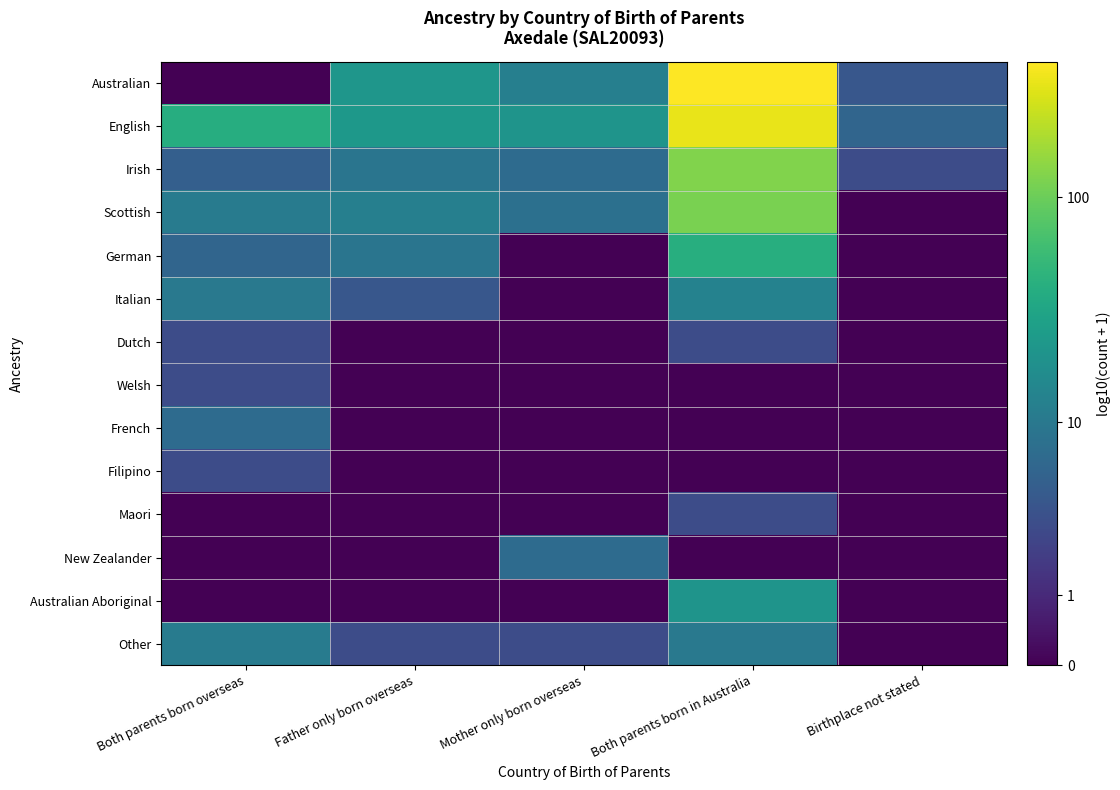

Reading left to right, extract all data points from this chart.

Australian: Both parents born overseas=0.0	Father only born overseas=1.4	Mother only born overseas=1.1	Both parents born in Australia=2.6	Birthplace not stated=0.7
English: Both parents born overseas=1.6	Father only born overseas=1.4	Mother only born overseas=1.3	Both parents born in Australia=2.5	Birthplace not stated=0.8
Irish: Both parents born overseas=0.8	Father only born overseas=1.0	Mother only born overseas=0.9	Both parents born in Australia=2.1	Birthplace not stated=0.6
Scottish: Both parents born overseas=1.1	Father only born overseas=1.1	Mother only born overseas=1.0	Both parents born in Australia=2.1	Birthplace not stated=0.0
German: Both parents born overseas=0.8	Father only born overseas=1.0	Mother only born overseas=0.0	Both parents born in Australia=1.6	Birthplace not stated=0.0
Italian: Both parents born overseas=1.0	Father only born overseas=0.7	Mother only born overseas=0.0	Both parents born in Australia=1.1	Birthplace not stated=0.0
Dutch: Both parents born overseas=0.6	Father only born overseas=0.0	Mother only born overseas=0.0	Both parents born in Australia=0.6	Birthplace not stated=0.0
Welsh: Both parents born overseas=0.6	Father only born overseas=0.0	Mother only born overseas=0.0	Both parents born in Australia=0.0	Birthplace not stated=0.0
French: Both parents born overseas=0.9	Father only born overseas=0.0	Mother only born overseas=0.0	Both parents born in Australia=0.0	Birthplace not stated=0.0
Filipino: Both parents born overseas=0.6	Father only born overseas=0.0	Mother only born overseas=0.0	Both parents born in Australia=0.0	Birthplace not stated=0.0
Maori: Both parents born overseas=0.0	Father only born overseas=0.0	Mother only born overseas=0.0	Both parents born in Australia=0.6	Birthplace not stated=0.0
New Zealander: Both parents born overseas=0.0	Father only born overseas=0.0	Mother only born overseas=0.9	Both parents born in Australia=0.0	Birthplace not stated=0.0
Australian Aboriginal: Both parents born overseas=0.0	Father only born overseas=0.0	Mother only born overseas=0.0	Both parents born in Australia=1.3	Birthplace not stated=0.0
Other: Both parents born overseas=1.1	Father only born overseas=0.6	Mother only born overseas=0.6	Both parents born in Australia=1.0	Birthplace not stated=0.0